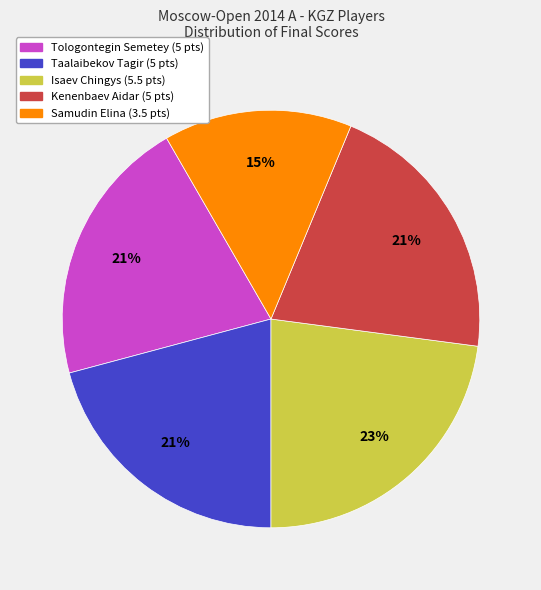

Is it true that Tologontegin Semetey is 15% of the pie?

False